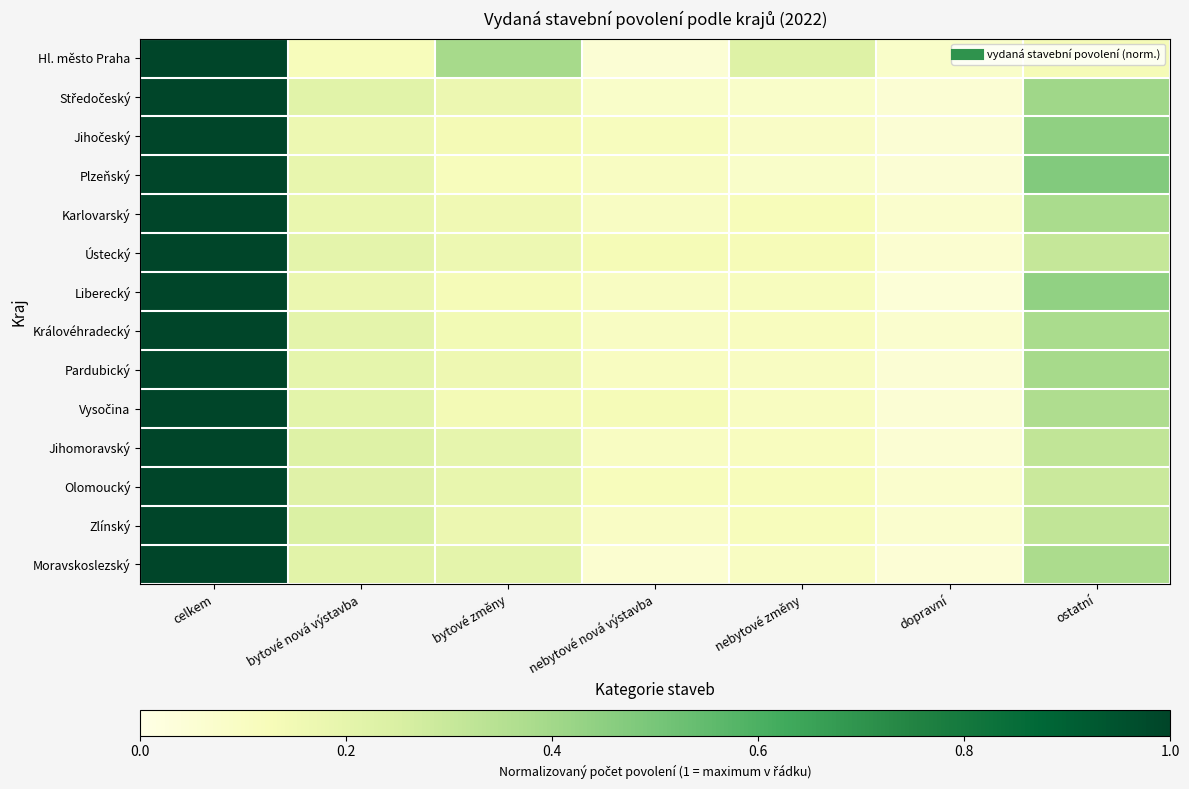

What is the total value across all series at nebytové změny?

1.6